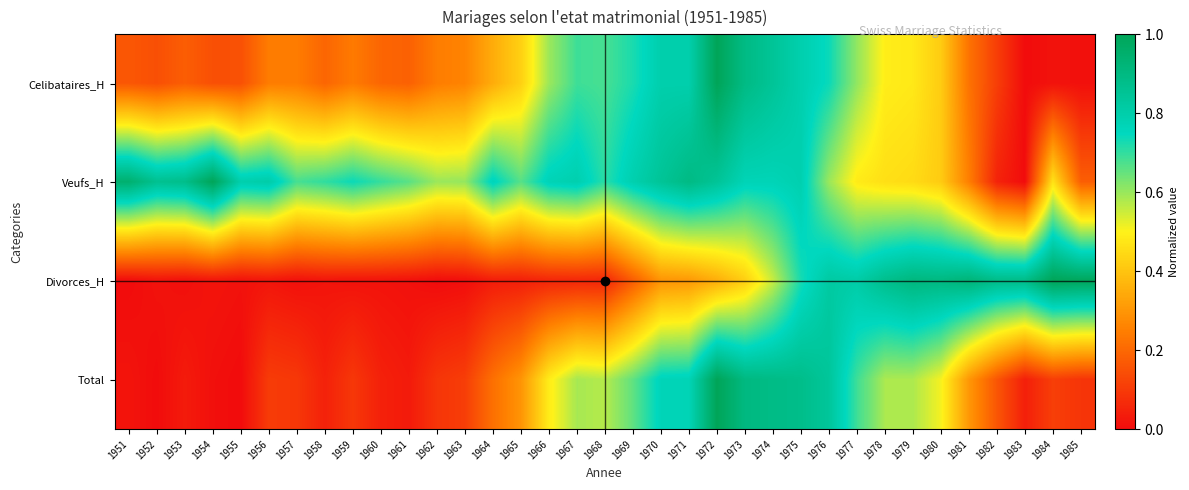

What is the spread (max minus min) of values at 1953?

0.9